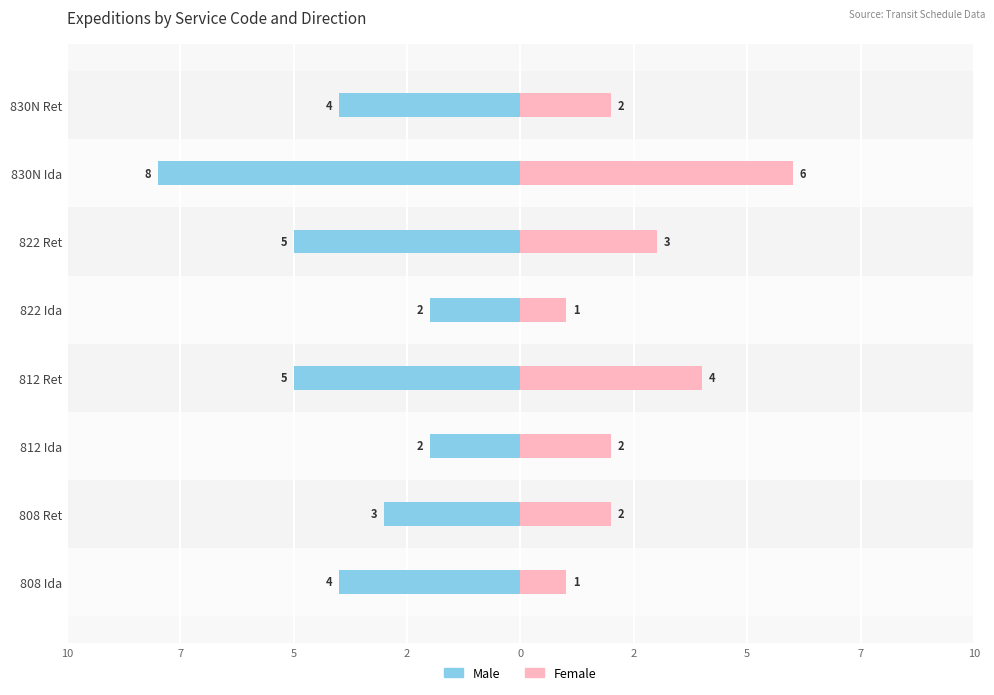

Rank the series at 830N Ida from lowest to highest value.

Male, Female